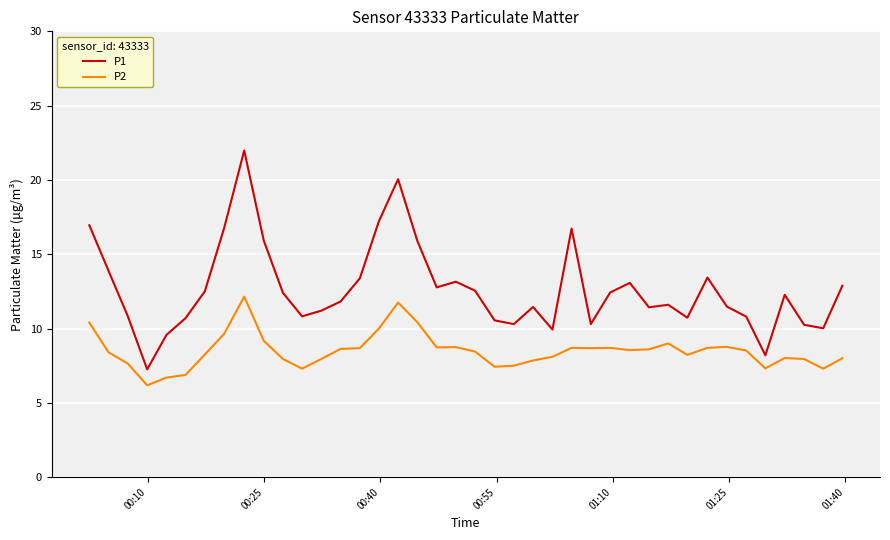

Rank the series by their average value, from highest to lowest.

P1, P2